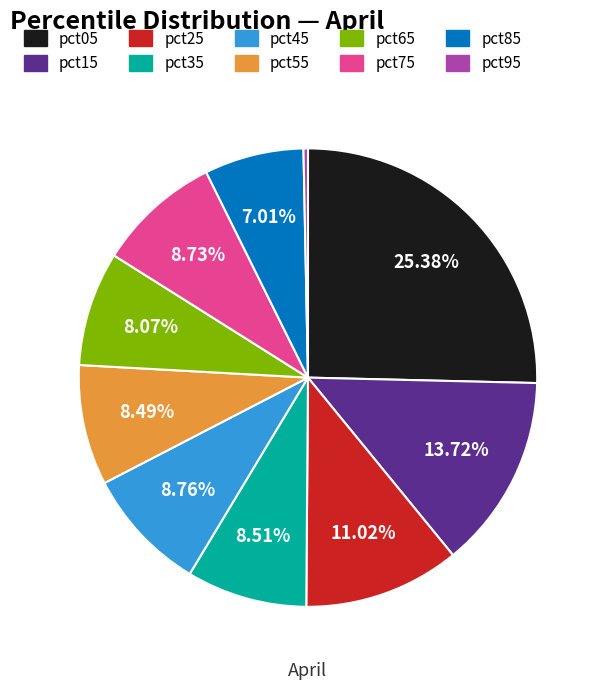

Count the number of slices in the pie.

10